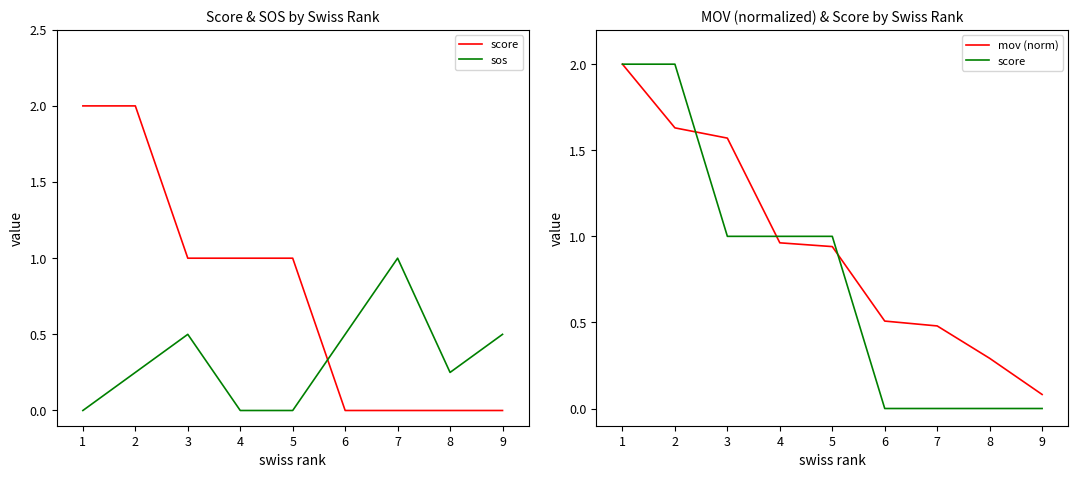

Between which two adjacent categories do sos and mov (norm) first intersect?

6 and 7